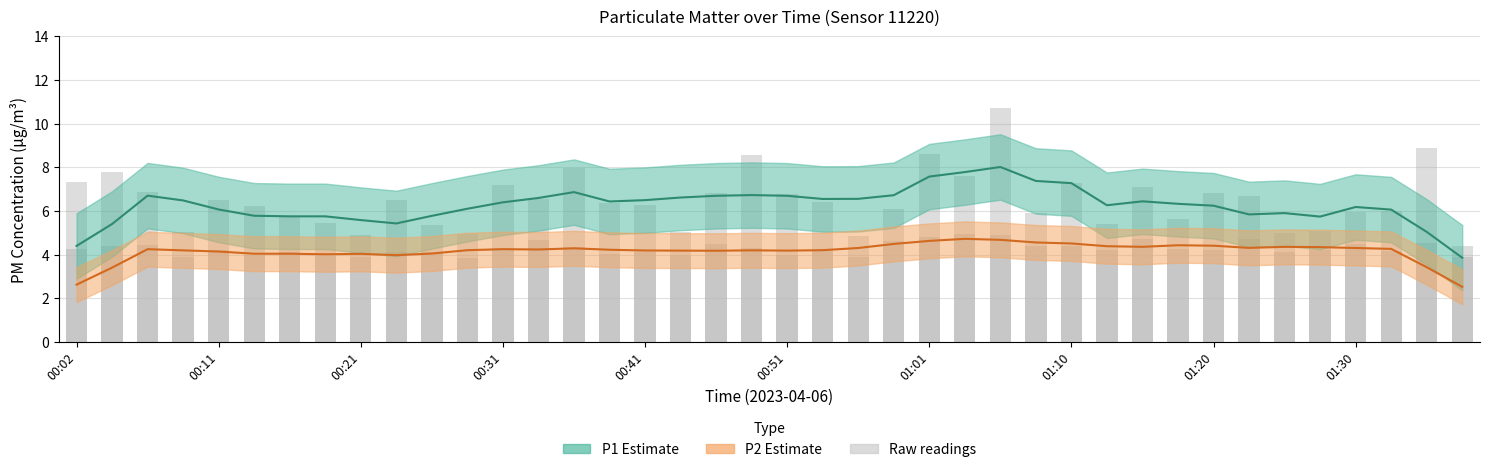

What is the total value across all series at 01:30?

10.6